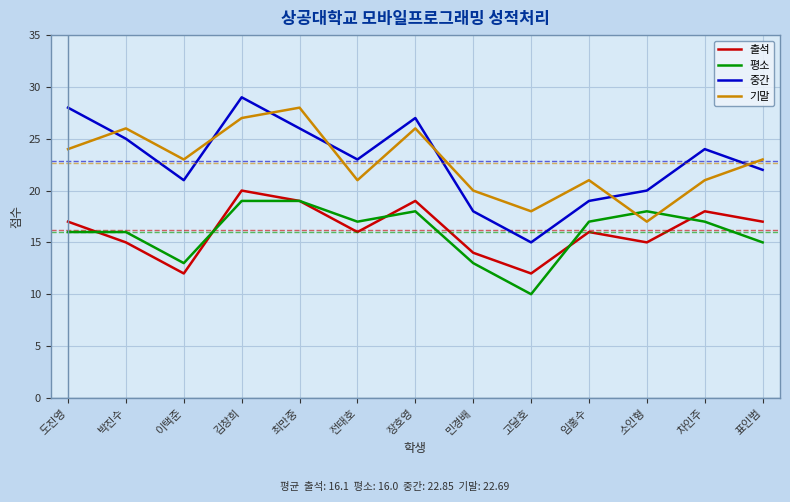

The 출석 series shows 10 at 김창희. True or false?

False